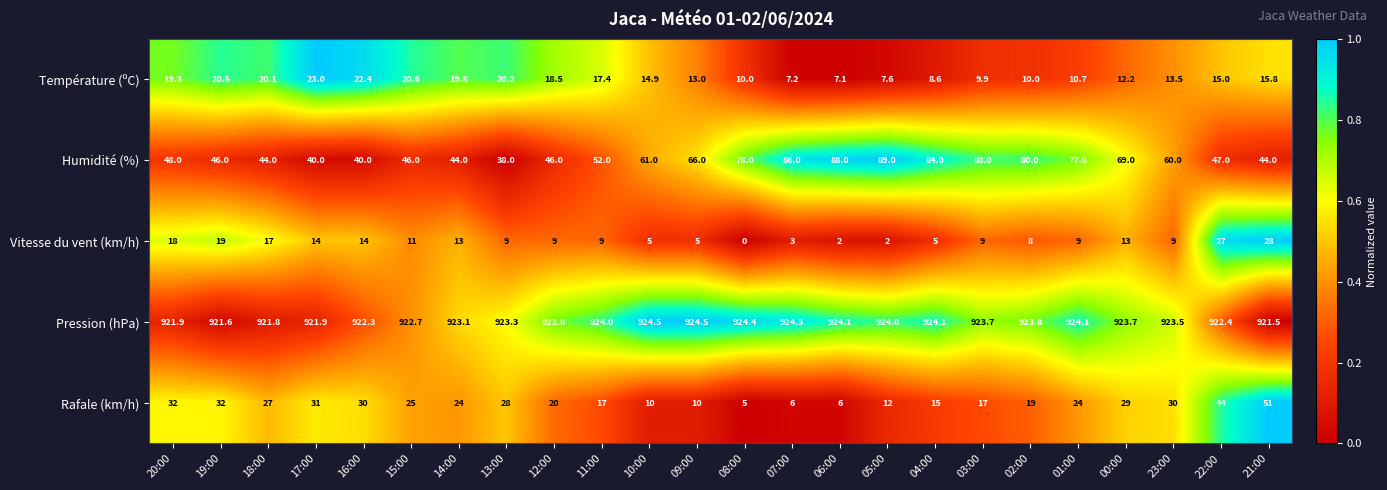

At 18:00, list the series in order from largest to smallest.

Pression (hPa), Humidité (%), Rafale (km/h), Température (ºC), Vitesse du vent (km/h)